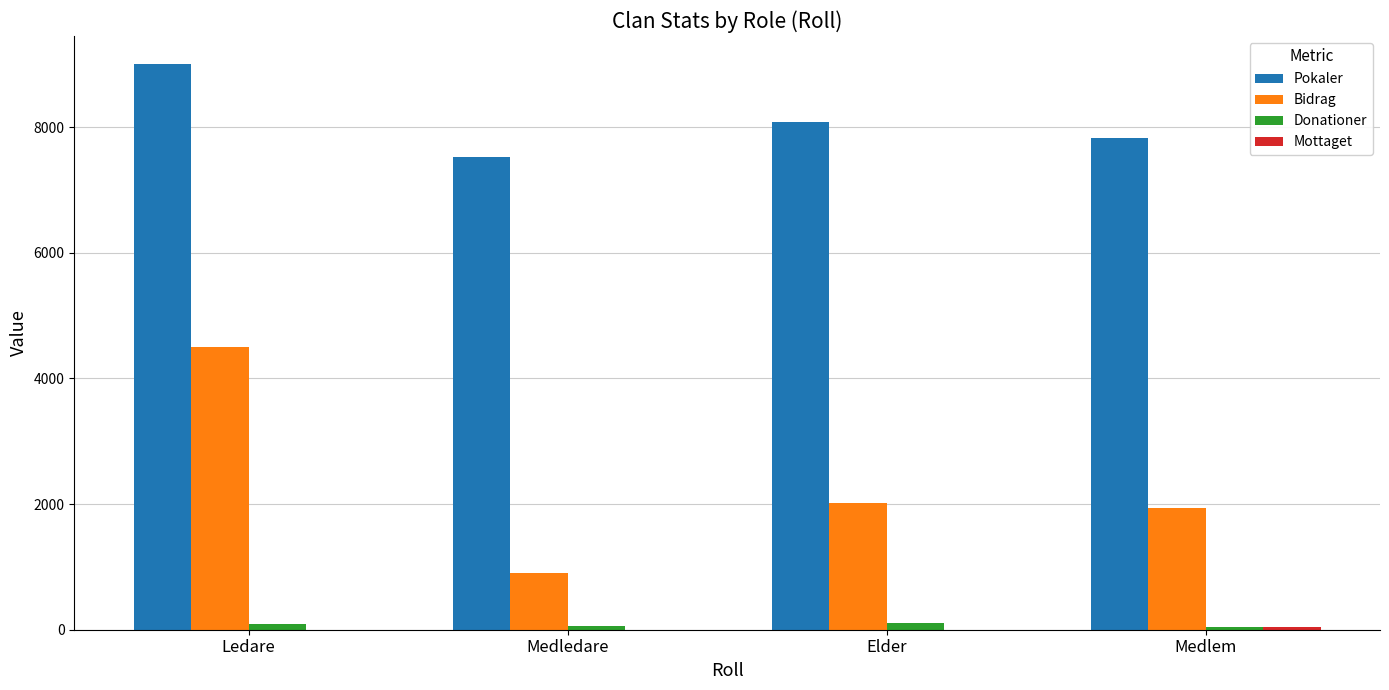

Which label corresponds to the largest value in the chart?

Ledare